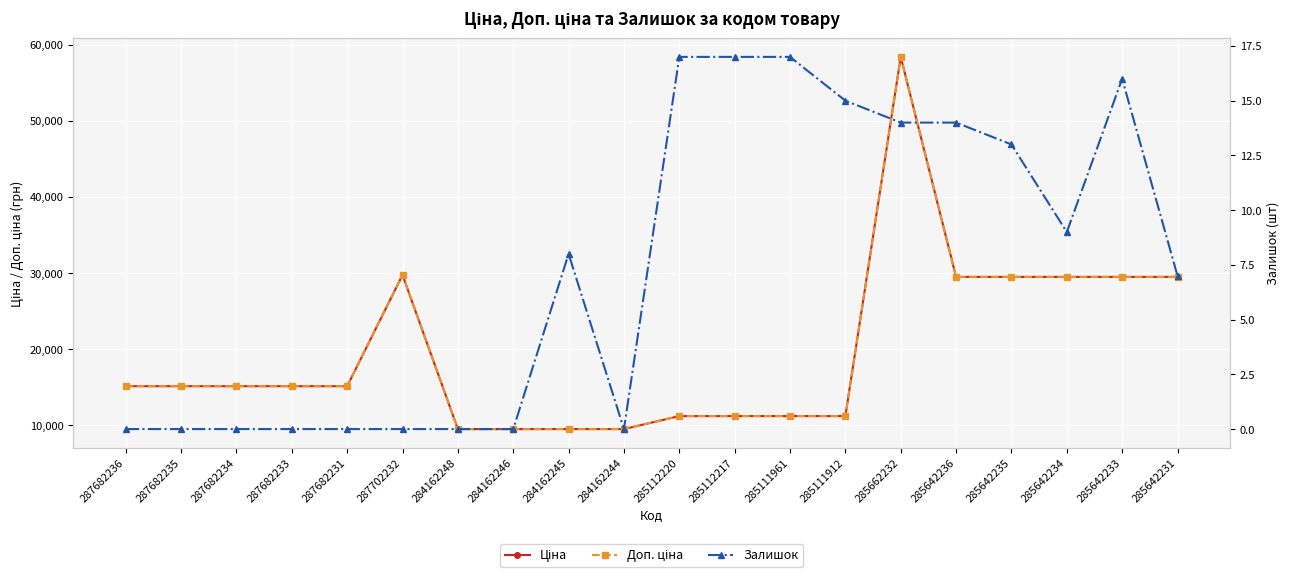

What is the total value across all series at 285642231?

58990.0